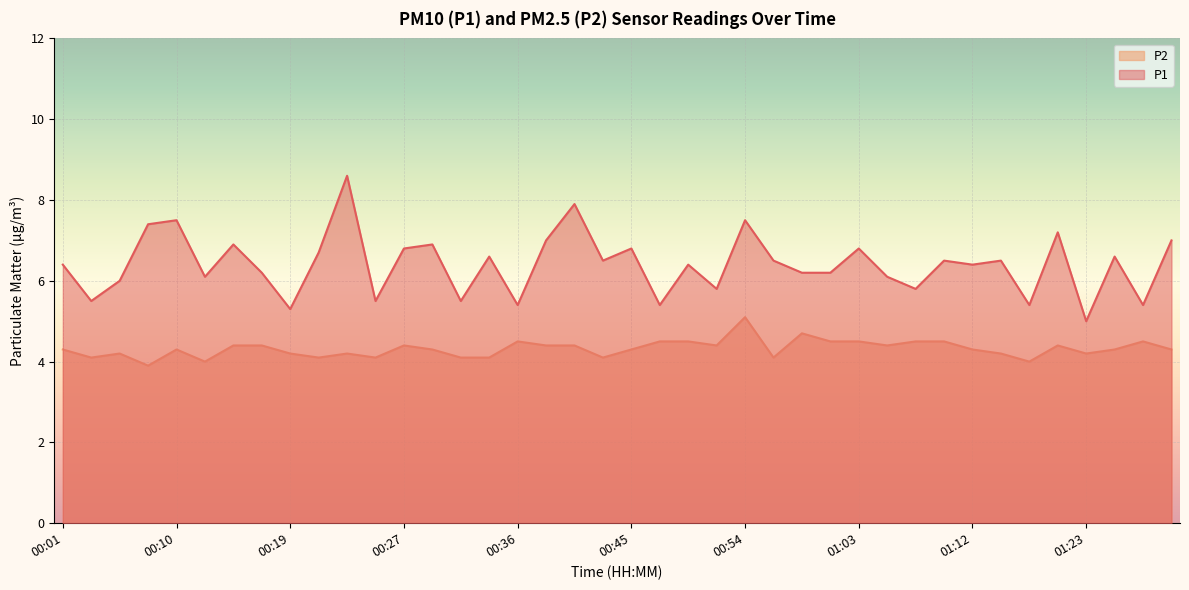

List the series in order of their overall mean, lowest first.

P2, P1